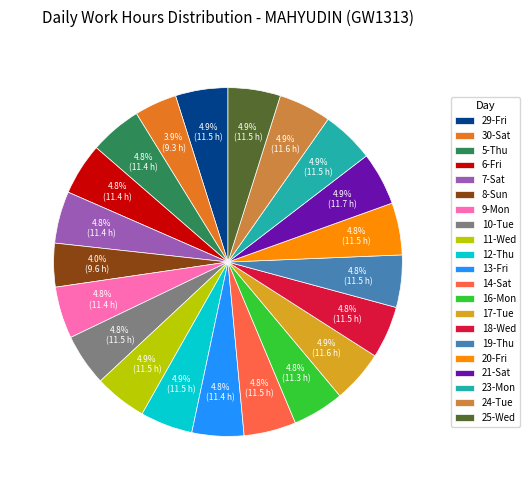

How many slices are in this pie chart?

21